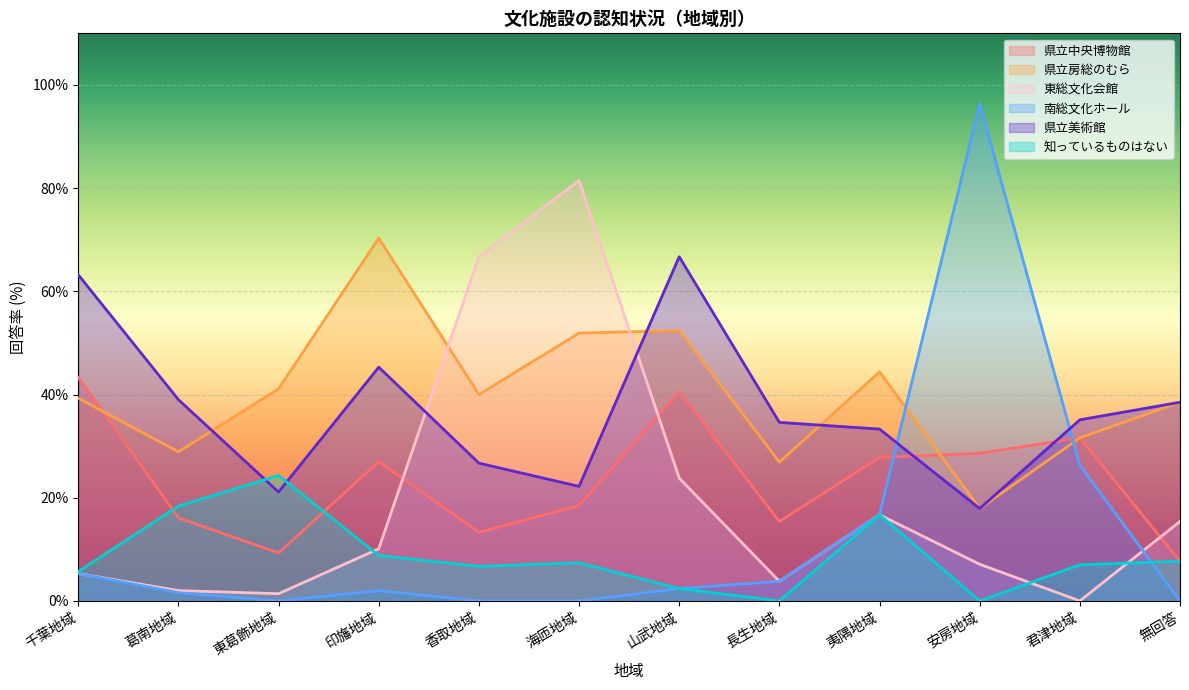

Does the chart display data point markers on the line(s)?

No